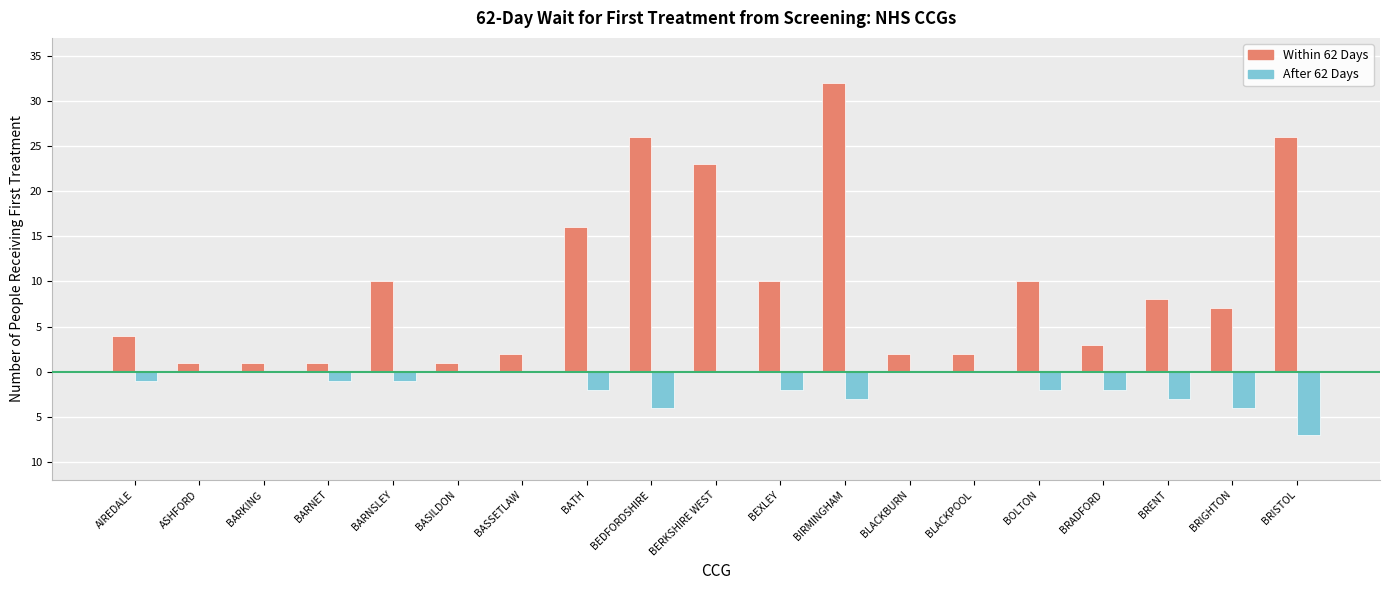

What are all the series names shown in the legend?

Within 62 Days, After 62 Days